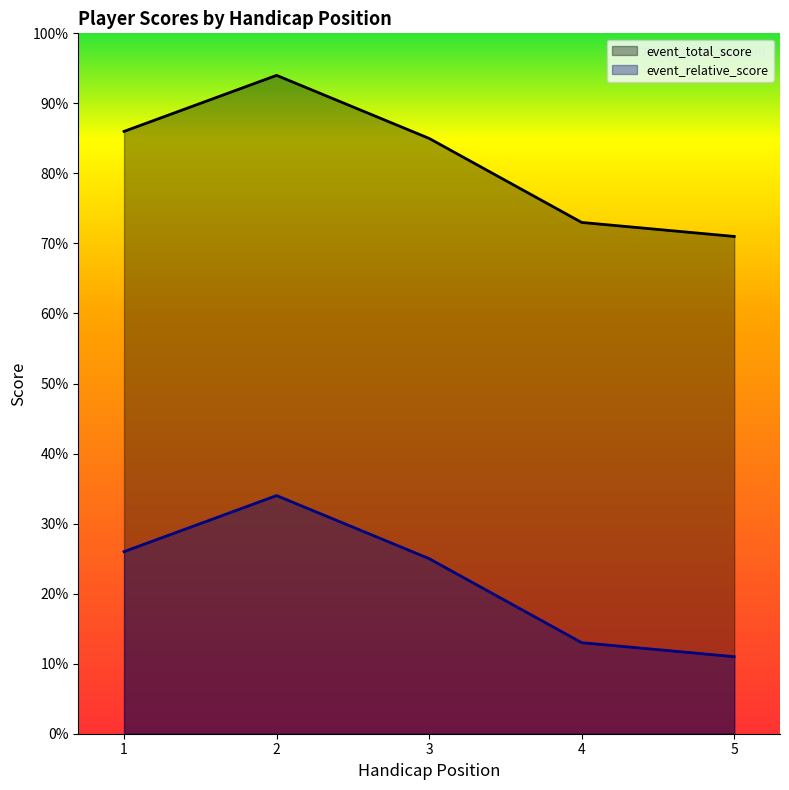

Read the event_total_score value at 5.

71